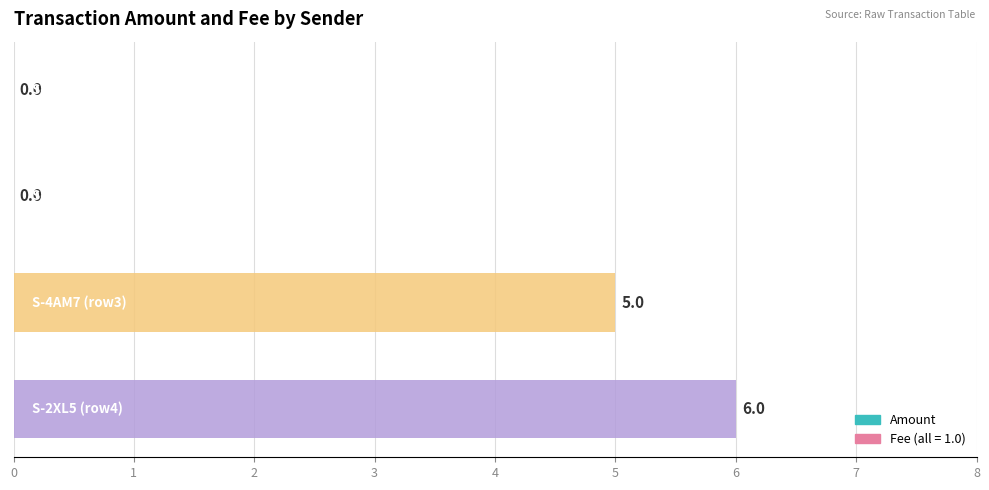

How many positive values are there?

2